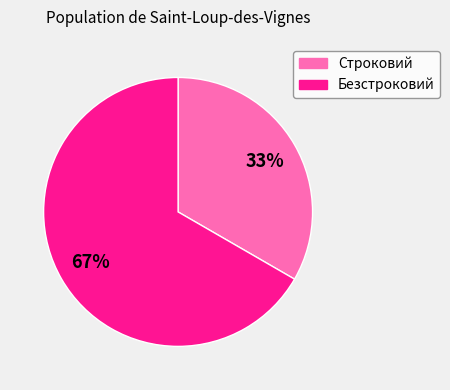

Do Безстроковий and Строковий together represent more than half of the pie?

Yes